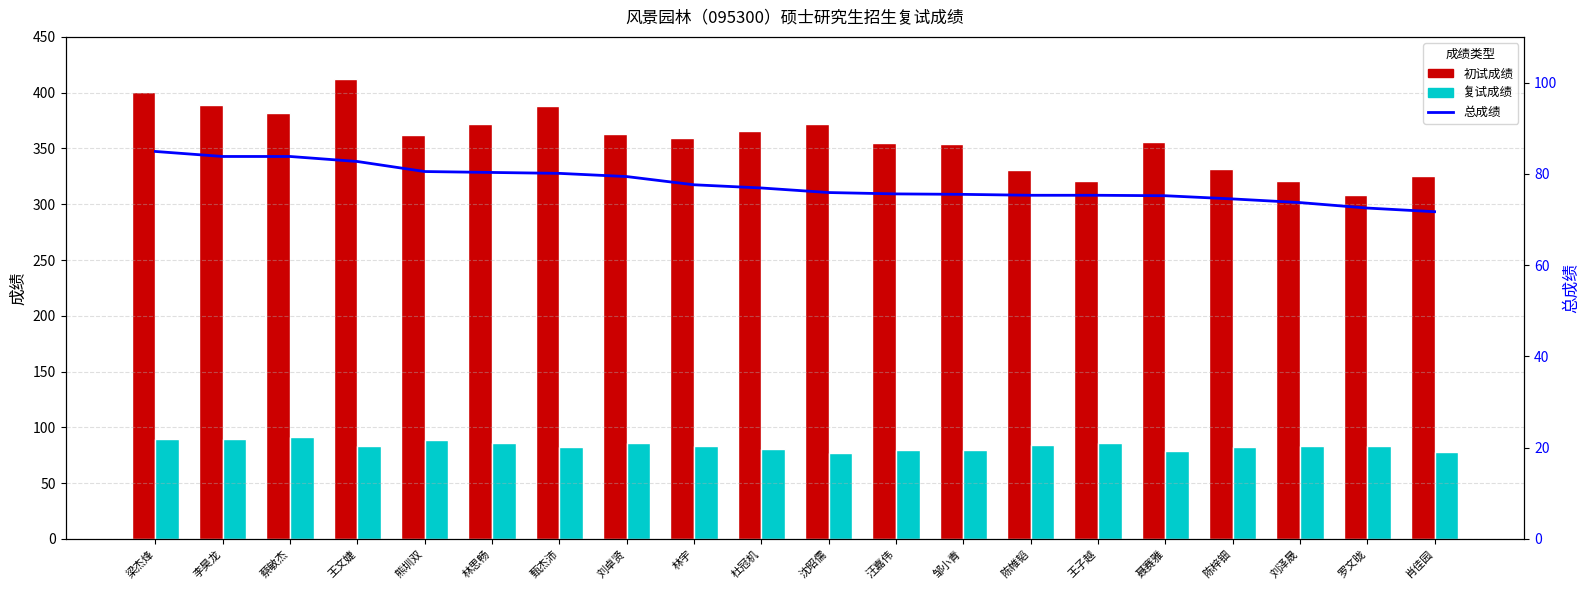

What is the total value across all series at 李昊龙?

562.6